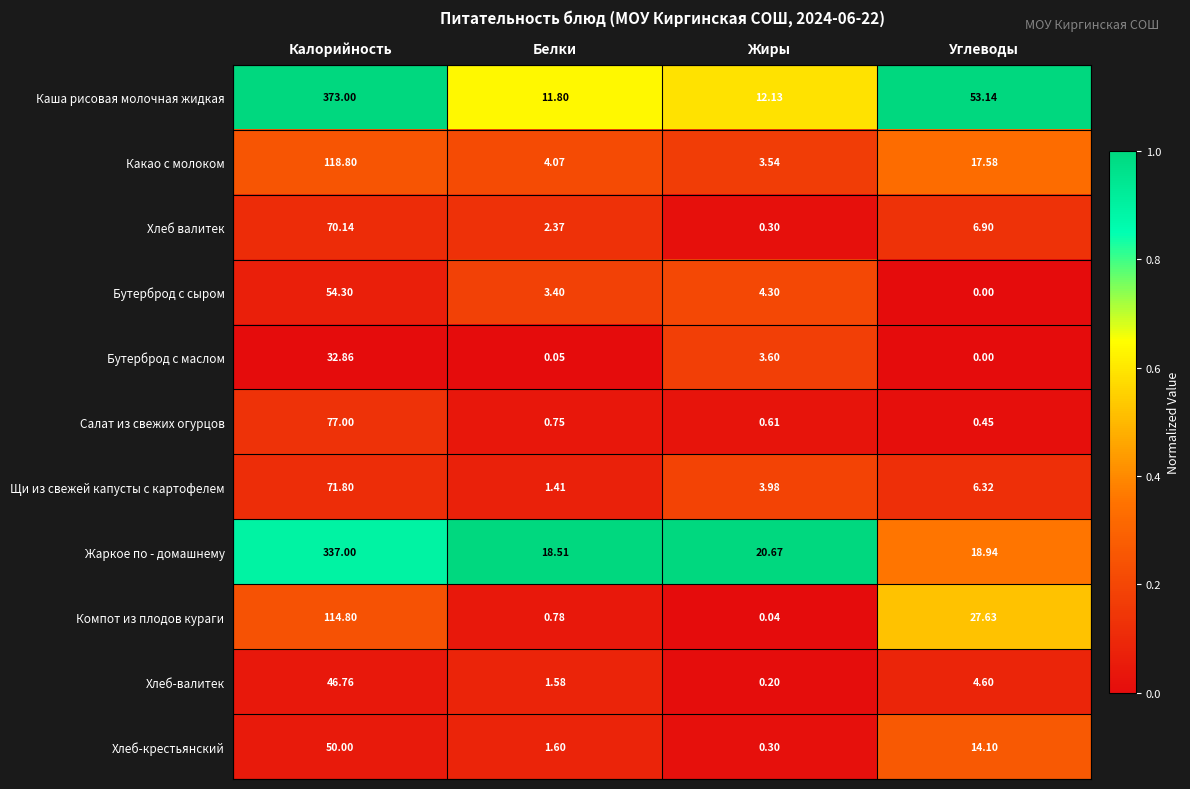

Which category has the lowest value across all series?

Углеводы